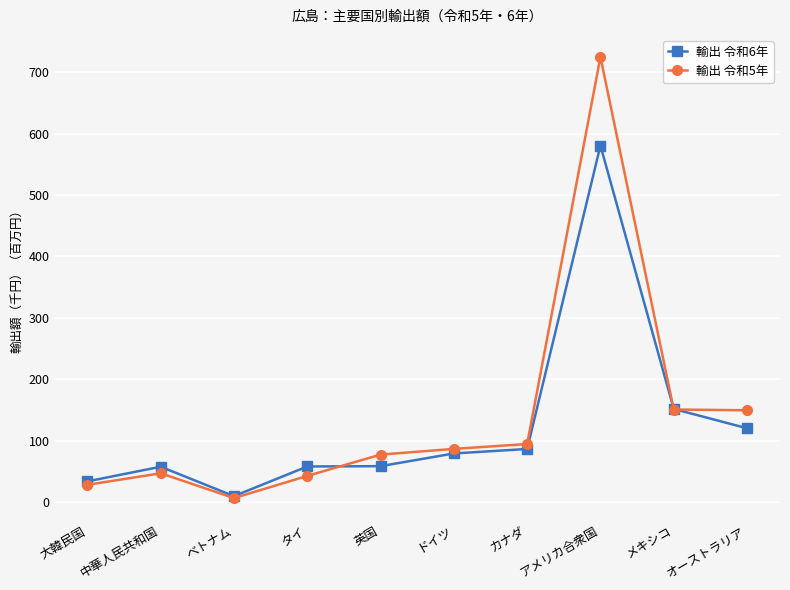

At how many categories does at least one series exceed 445?

1